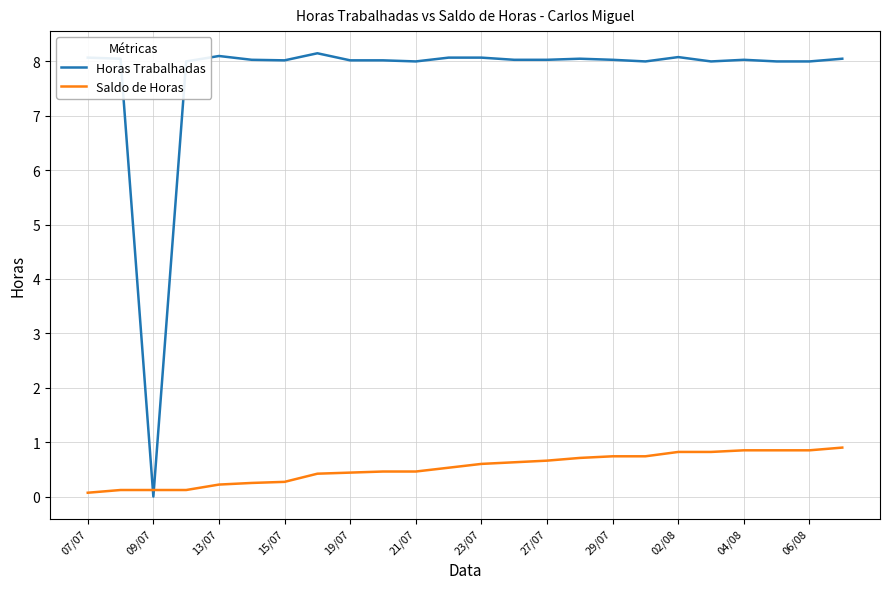

Which series has the widest spread of values?

Horas Trabalhadas